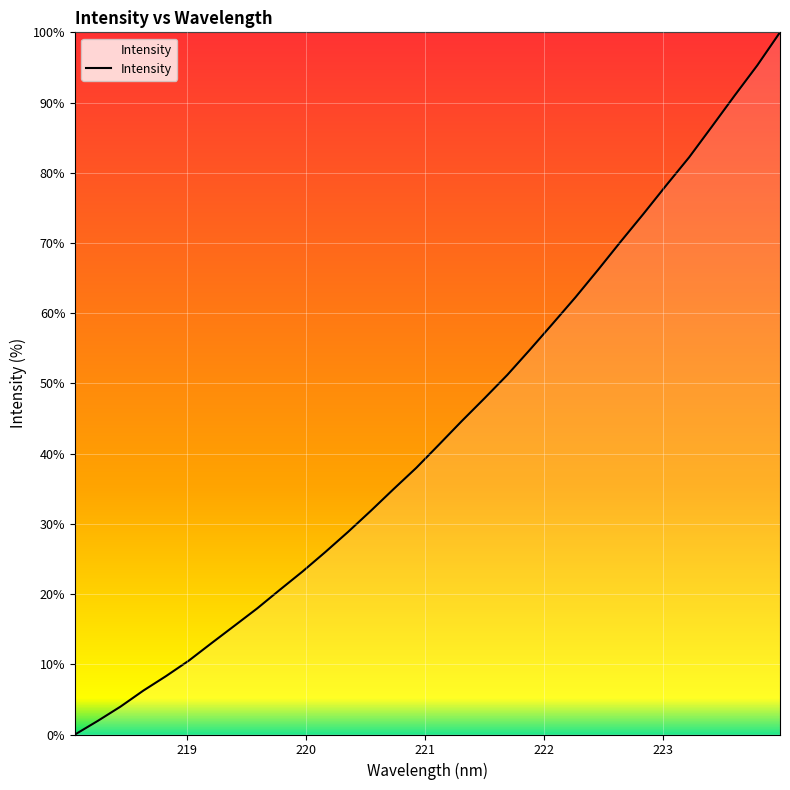

What is the greatest value displayed?

100.0